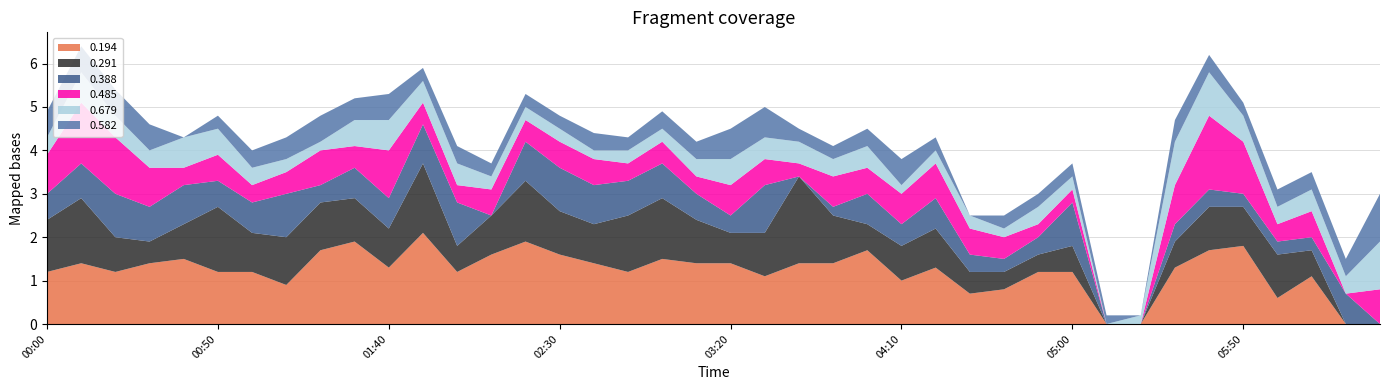

Reading right to left, what are all the values shown in this chart?

0.194: 0.0	0.0	1.1	0.6	1.8	1.7	1.3	0.0	0.0	1.2	1.2	0.8	0.7	1.3	1.0	1.7	1.4	1.4	1.1	1.4	1.4	1.5	1.2	1.4	1.6	1.9	1.6	1.2	2.1	1.3	1.9	1.7	0.9	1.2	1.2	1.5	1.4	1.2	1.4	1.2
0.291: 0.0	0.0	0.6	1.0	0.9	1.0	0.6	0.0	0.0	0.6	0.4	0.4	0.5	0.9	0.8	0.6	1.1	2.0	1.0	0.7	1.0	1.4	1.3	0.9	1.0	1.4	0.9	0.6	1.6	0.9	1.0	1.1	1.1	0.9	1.5	0.8	0.5	0.8	1.5	1.2
0.388: 0.0	0.7	0.3	0.3	0.3	0.4	0.4	0.0	0.0	1.0	0.4	0.3	0.4	0.7	0.5	0.7	0.2	0.0	1.1	0.4	0.6	0.8	0.8	0.9	1.0	0.9	0.0	1.0	0.9	0.7	0.7	0.4	1.0	0.7	0.6	0.9	0.8	1.0	0.8	0.6
0.485: 0.8	0.0	0.6	0.4	1.2	1.7	0.9	0.0	0.0	0.3	0.3	0.5	0.6	0.8	0.7	0.6	0.7	0.3	0.6	0.7	0.4	0.5	0.4	0.6	0.6	0.5	0.6	0.4	0.5	1.1	0.5	0.8	0.5	0.4	0.6	0.4	0.9	1.3	1.4	0.9
0.679: 1.1	0.4	0.5	0.4	0.6	1.0	1.0	0.2	0.0	0.3	0.4	0.2	0.3	0.3	0.2	0.5	0.4	0.5	0.5	0.6	0.4	0.3	0.3	0.2	0.3	0.3	0.3	0.5	0.5	0.7	0.6	0.2	0.3	0.4	0.6	0.7	0.4	0.5	0.7	0.4
0.582: 1.1	0.4	0.4	0.4	0.3	0.4	0.5	0.0	0.2	0.3	0.3	0.3	0.0	0.3	0.6	0.4	0.3	0.3	0.7	0.7	0.4	0.4	0.3	0.4	0.3	0.3	0.3	0.4	0.3	0.6	0.5	0.6	0.5	0.4	0.3	0.0	0.6	0.6	0.6	0.6